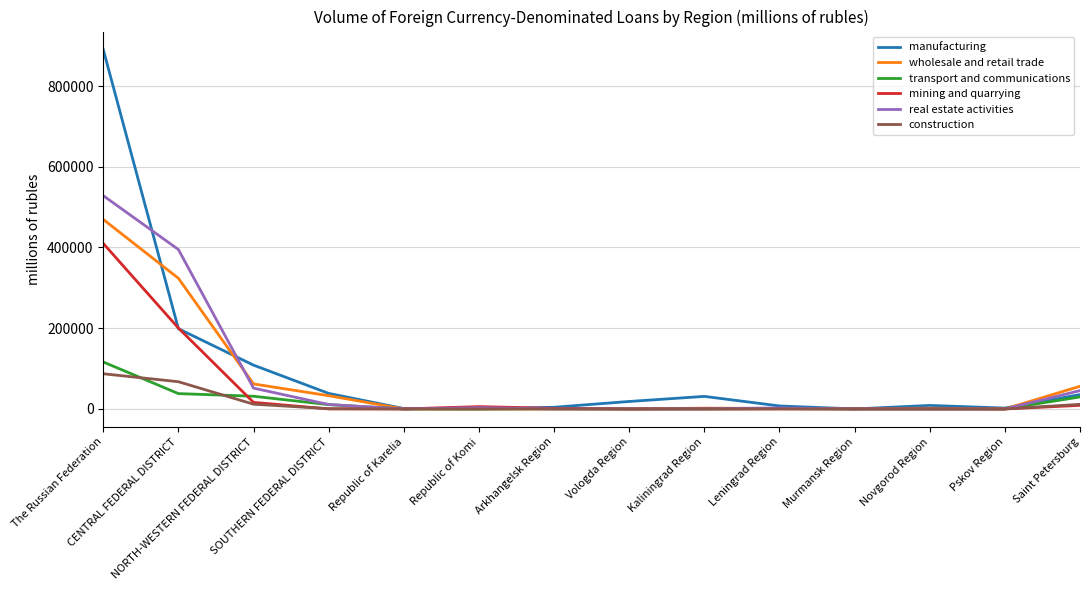

What is the maximum value for wholesale and retail trade?

469511